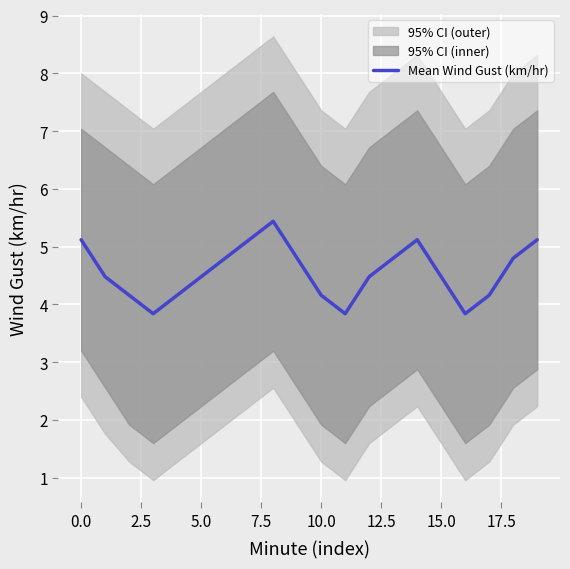

Is it true that the value at 12 is 7.9?

False